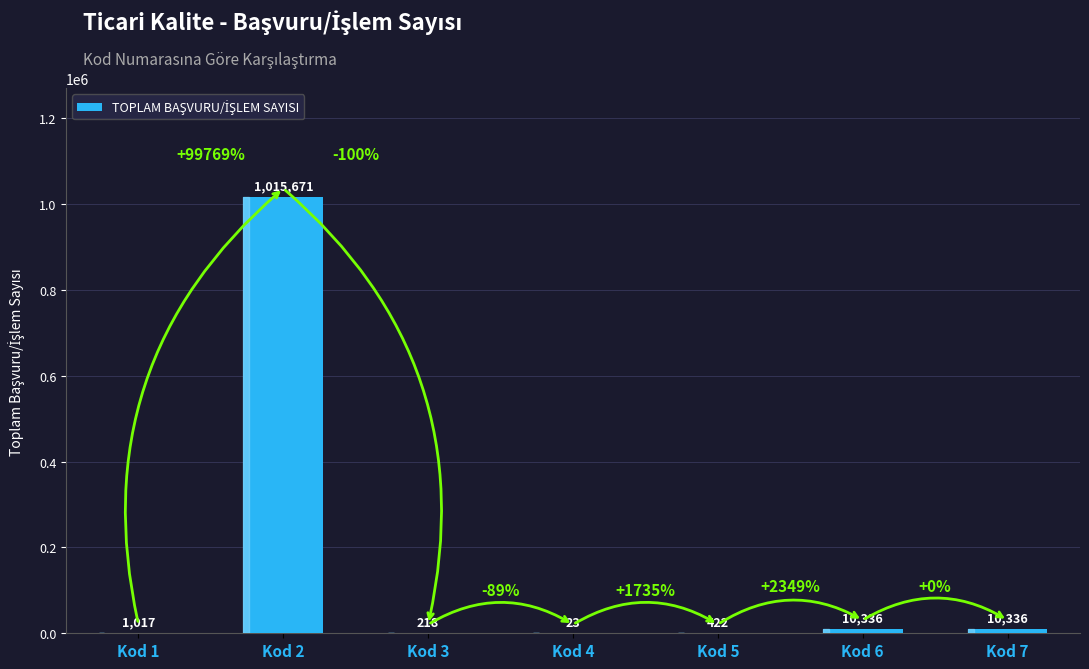

What is the average value?

148289